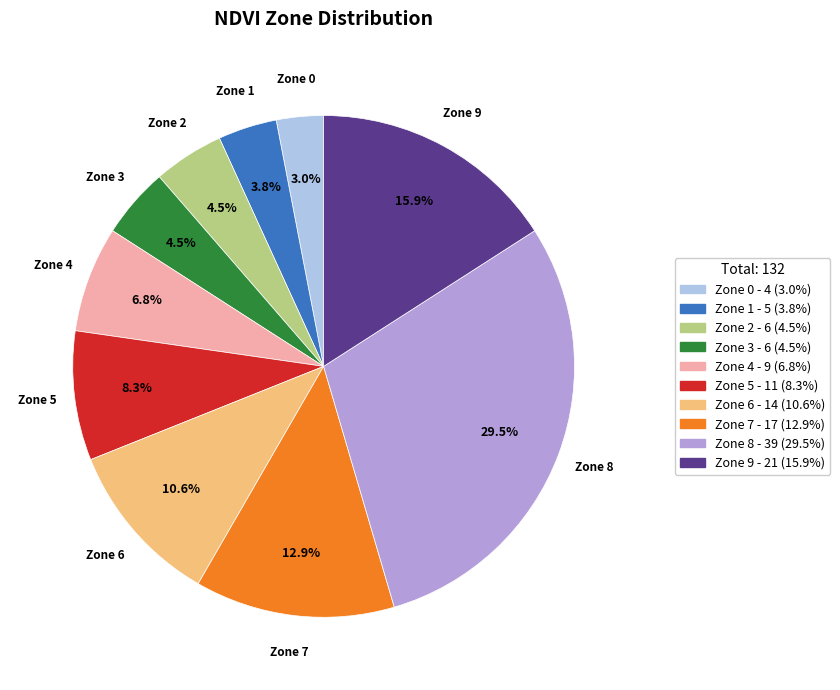

Is there any slice that represents more than half of the pie?

No